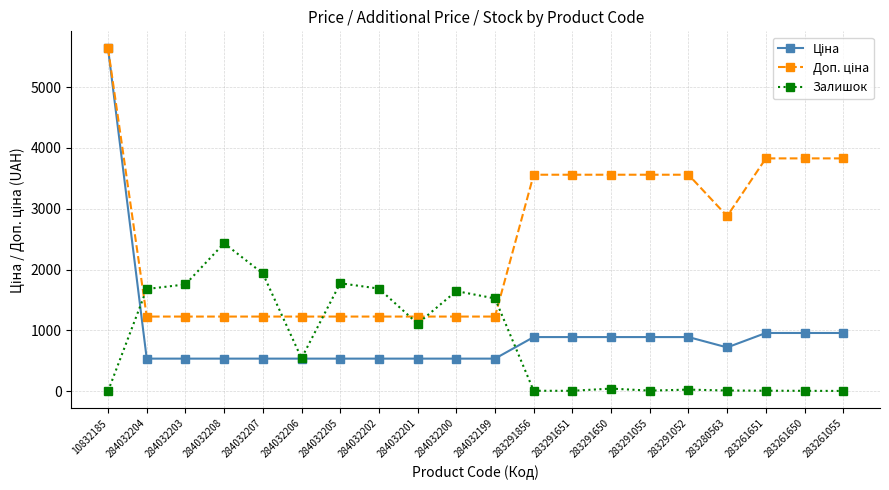

At which category is the sum across all series the highest?

10832185